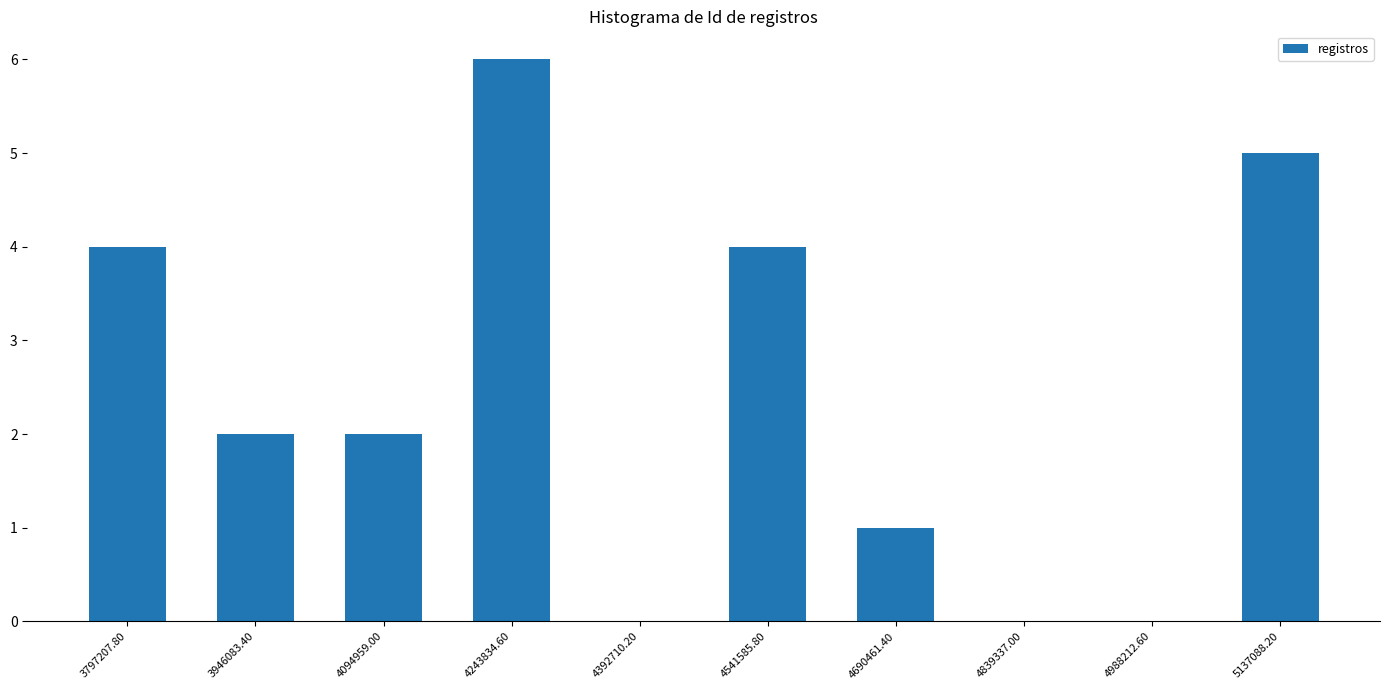

What is the greatest value displayed?

6